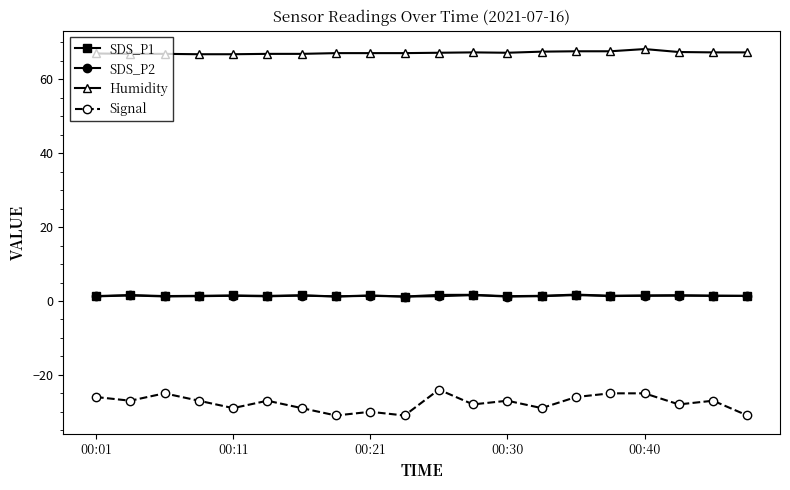

What is the minimum value shown in the chart?

-31.0